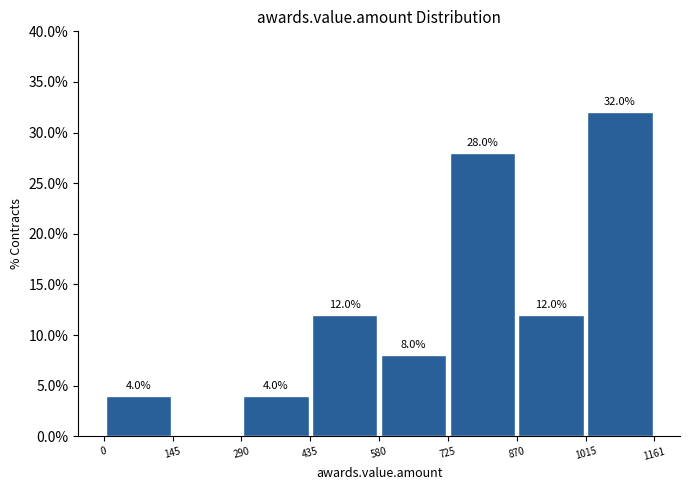

Which range on the x-axis has the tallest bar?

1015 to 1161